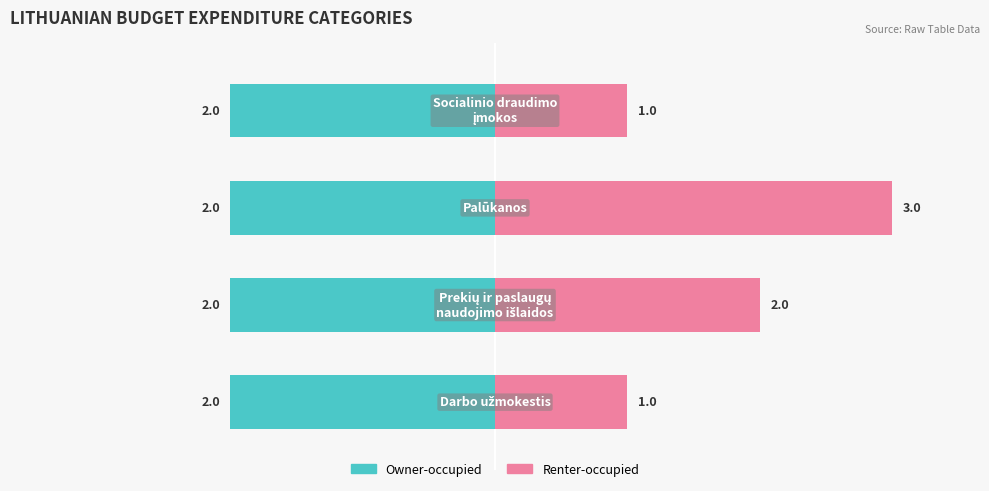

Count the number of data series in this chart.

2